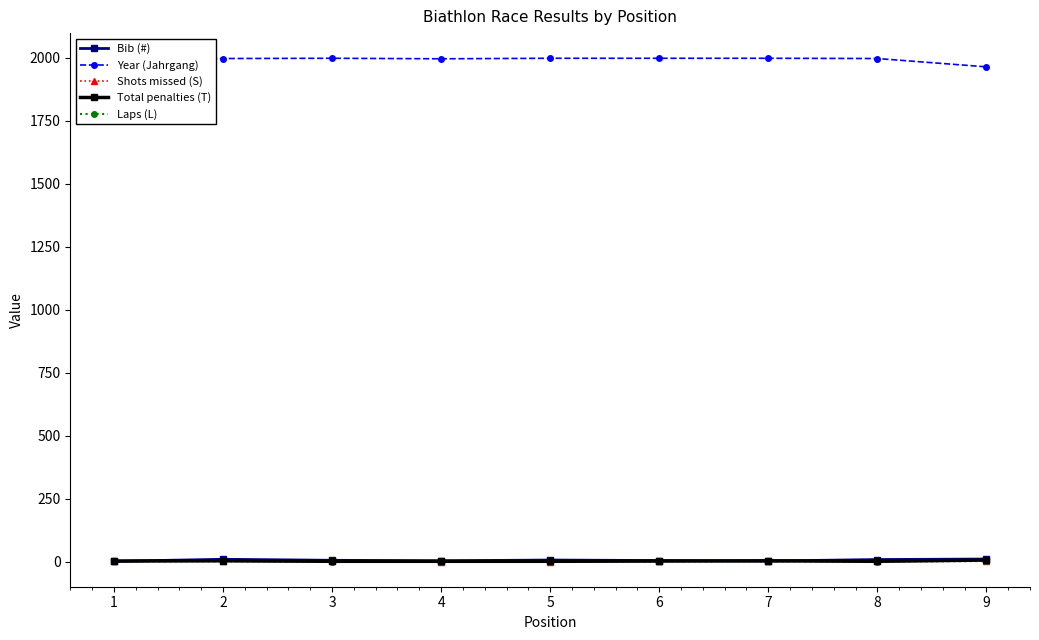

Which series has the largest total across all categories?

Year (Jahrgang)